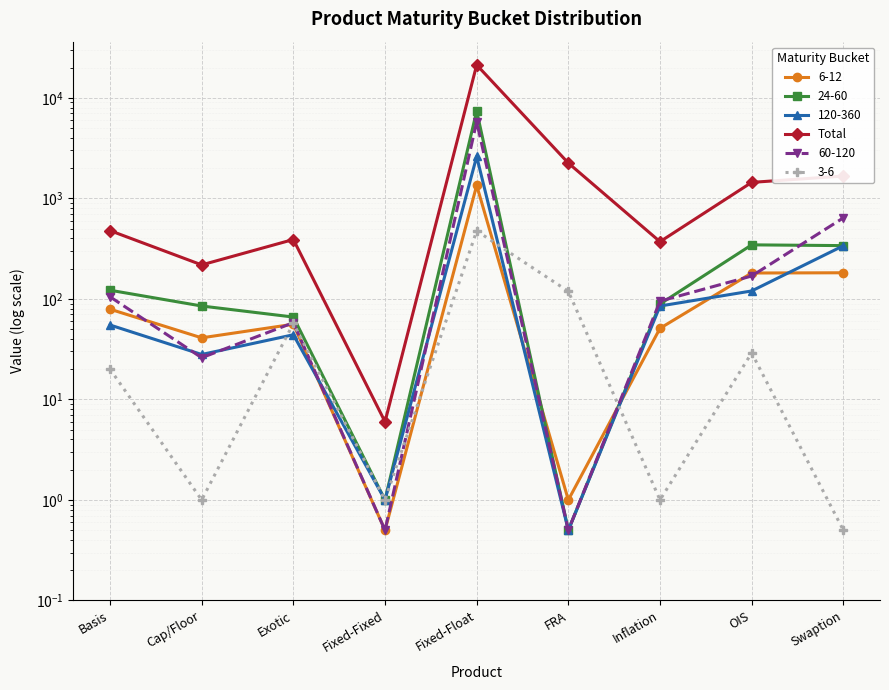

Between Exotic and Fixed-Float, which is larger?

Fixed-Float